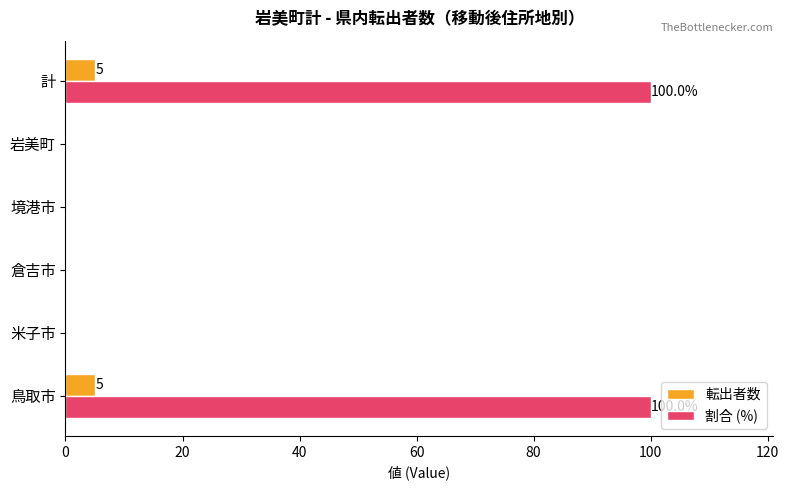

What is the sum of the 割合 (%) values at 鳥取市 and 計?

200